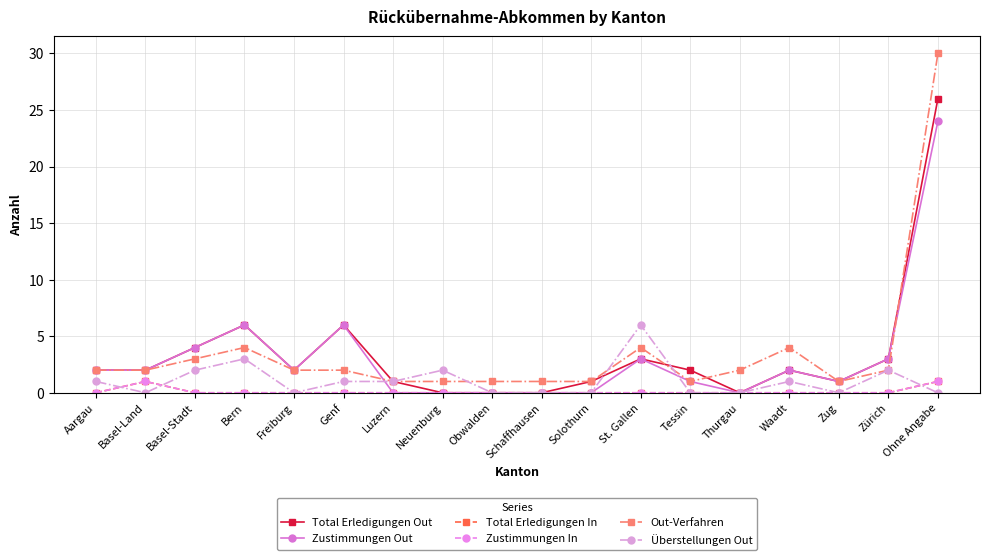

What is the label of the 13th point from the right?

Genf